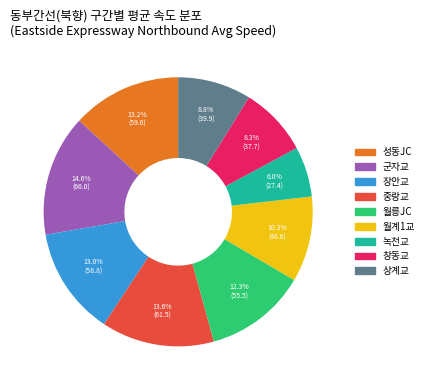

To the nearest percent, what portion does 중랑교 represent?

14%